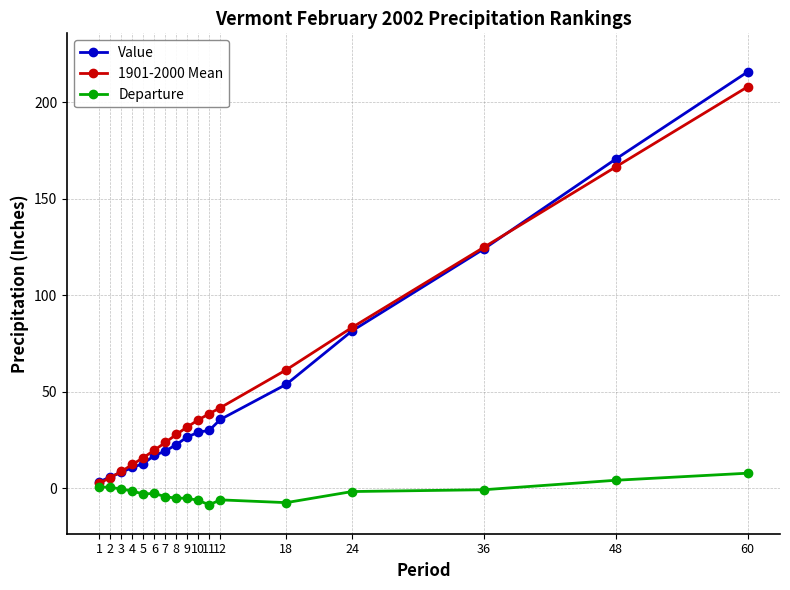

The Value series shows 233.9 at 48. True or false?

False